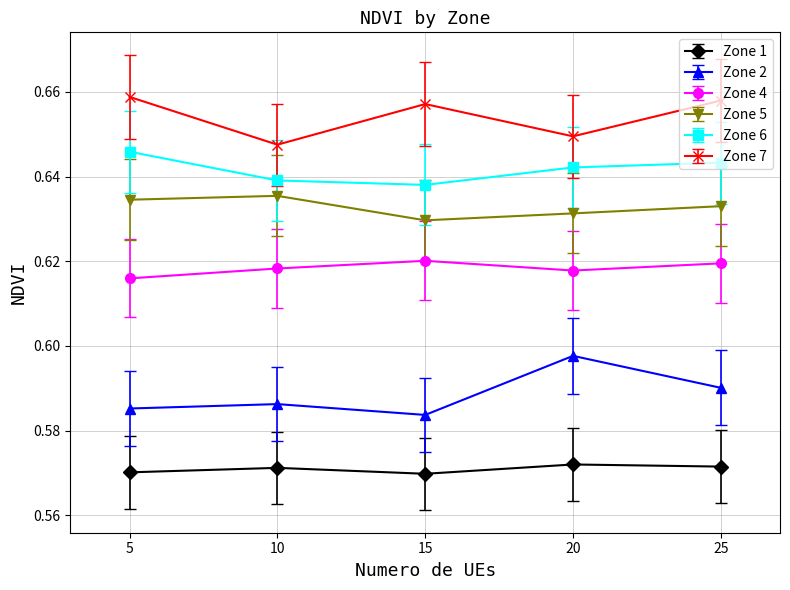

Count the Zone 4 values in the range 0 to 1.

5